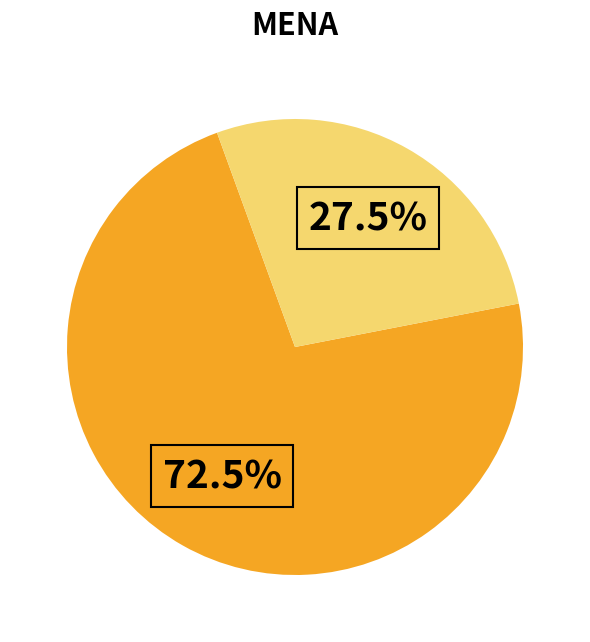

Is there a majority slice in this chart?

Yes